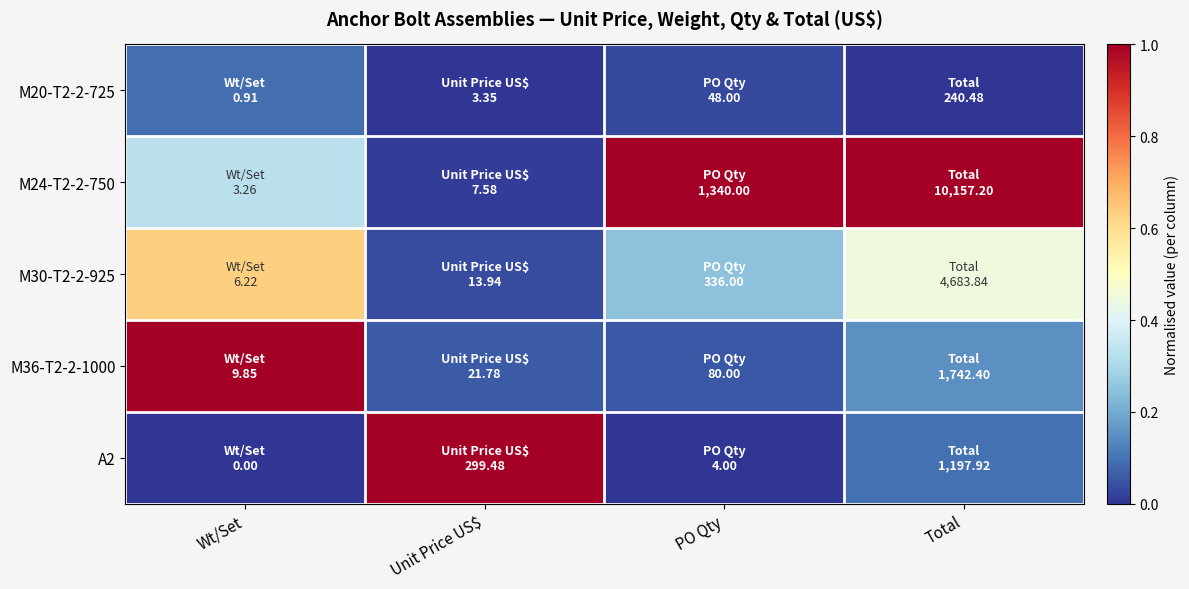

Reading right to left, what are all the values shown in this chart?

M20-T2-2-725: Total=0.0	PO Qty=0.0	Unit Price US$=0.0	Wt/Set=0.1
M24-T2-2-750: Total=1.0	PO Qty=1.0	Unit Price US$=0.0	Wt/Set=0.3
M30-T2-2-925: Total=0.4	PO Qty=0.2	Unit Price US$=0.0	Wt/Set=0.6
M36-T2-2-1000: Total=0.2	PO Qty=0.1	Unit Price US$=0.1	Wt/Set=1.0
A2: Total=0.1	PO Qty=0.0	Unit Price US$=1.0	Wt/Set=0.0